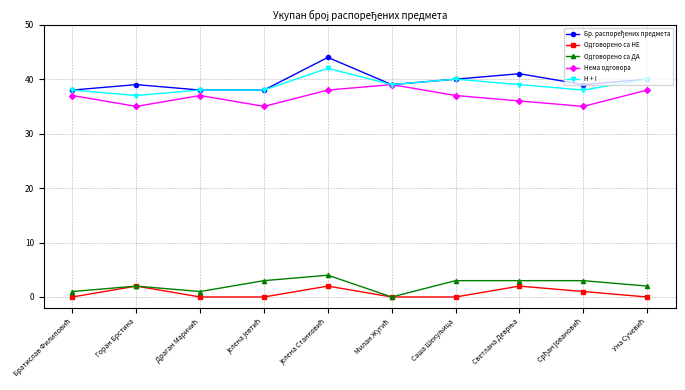

At how many categories does at least one series exceed 16?

10